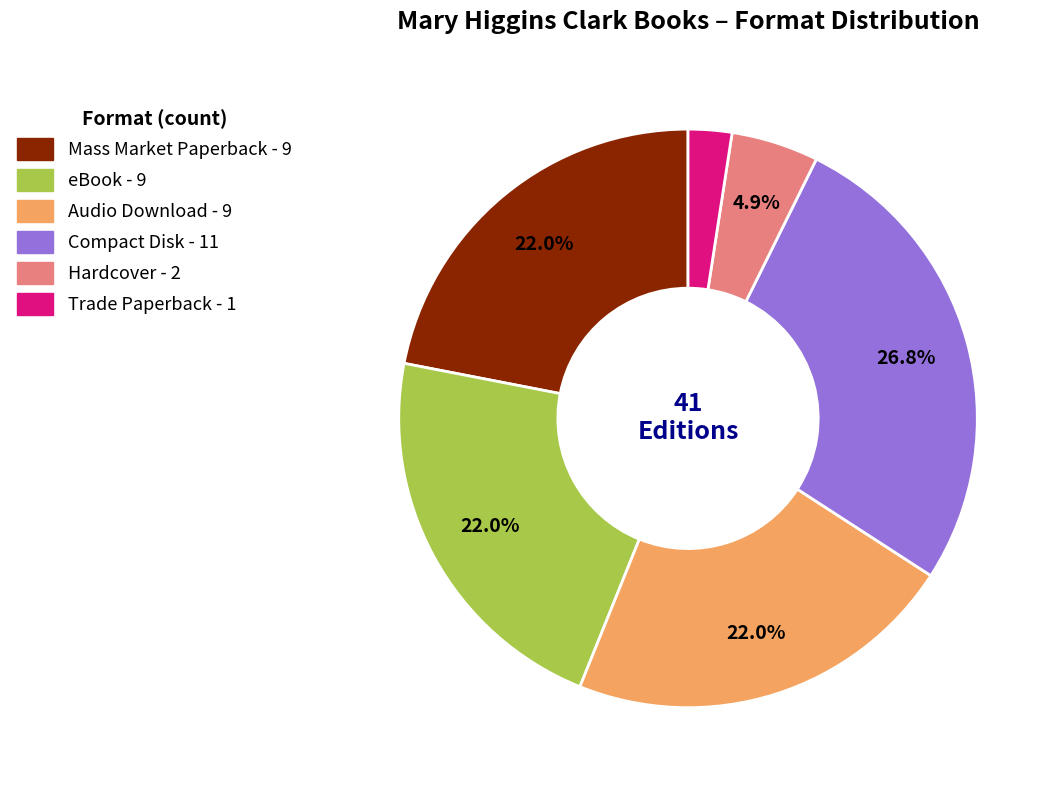

Is there any slice that represents more than half of the pie?

No